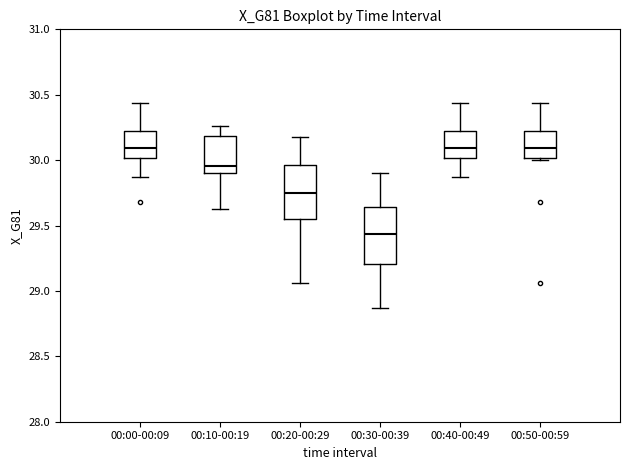

Reading left to right, read every box against the y-axis: the position of its median line, the range the box covers, and the ends of its whiskers. The values are not printed on the chart, so give them approximately, as read against the axis.

00:00-00:09: median 30.10, box 30.00 to 30.25, whiskers 29.85 to 30.45
00:10-00:19: median 29.95, box 29.90 to 30.20, whiskers 29.65 to 30.25
00:20-00:29: median 29.75, box 29.55 to 29.95, whiskers 29.05 to 30.20
00:30-00:39: median 29.45, box 29.20 to 29.65, whiskers 28.85 to 29.90
00:40-00:49: median 30.10, box 30.00 to 30.25, whiskers 29.85 to 30.45
00:50-00:59: median 30.10, box 30.00 to 30.25, whiskers 30.00 to 30.45